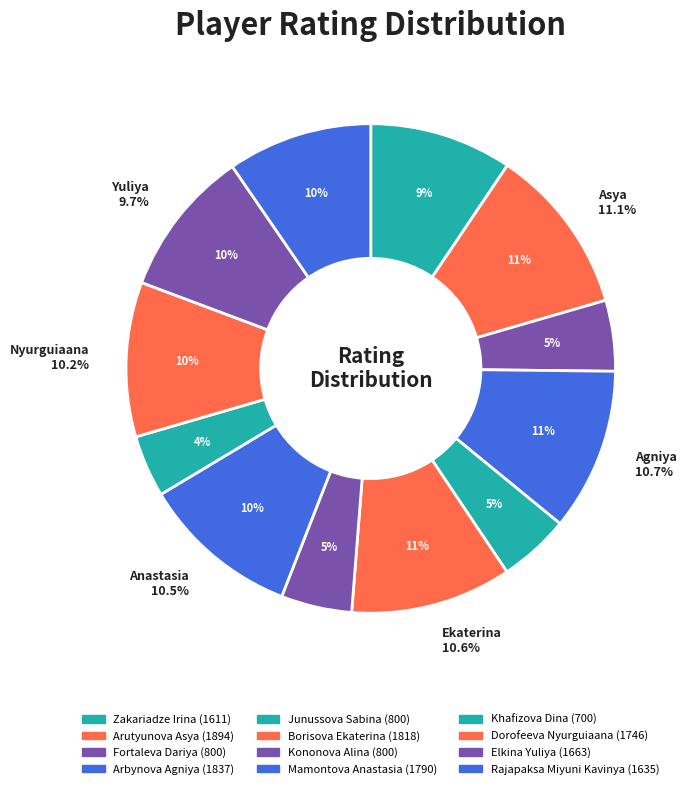

The Khafizova Dina slice represents 17% of the pie. True or false?

False